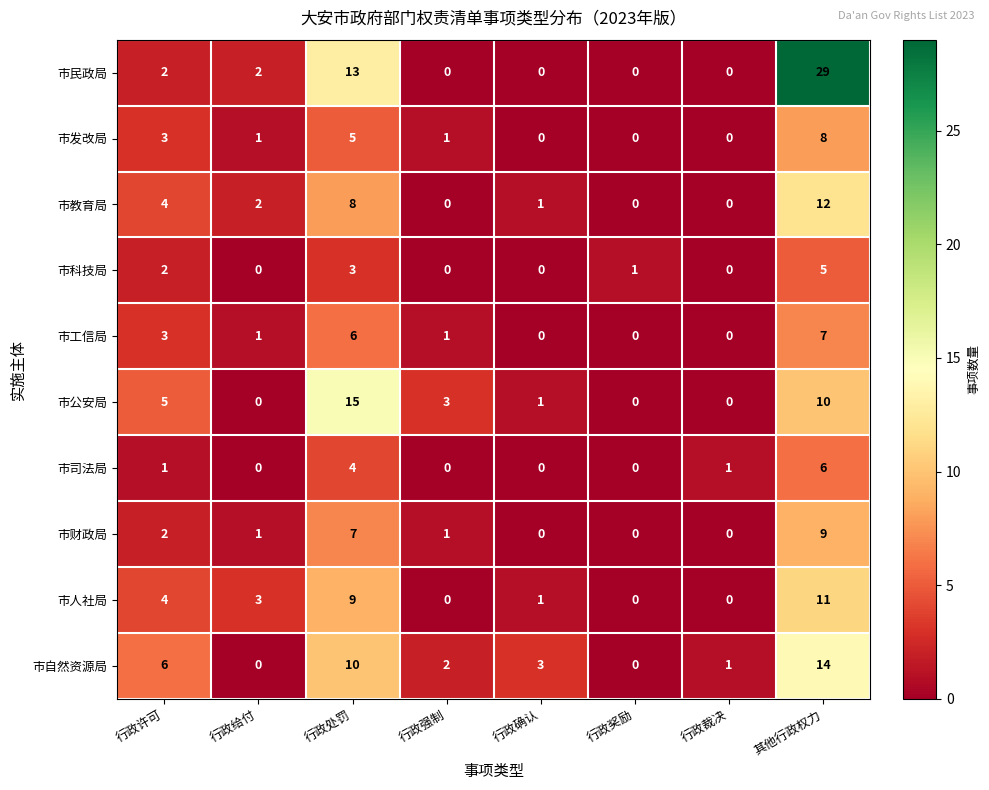

How many data points in 市公安局 are less than 3?

4